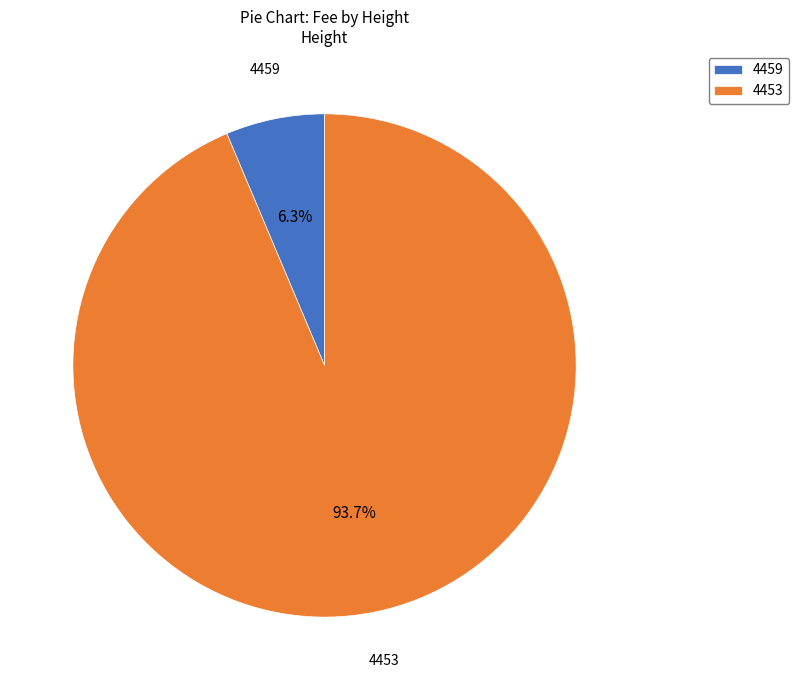

Which category has the biggest portion of the pie?

4453